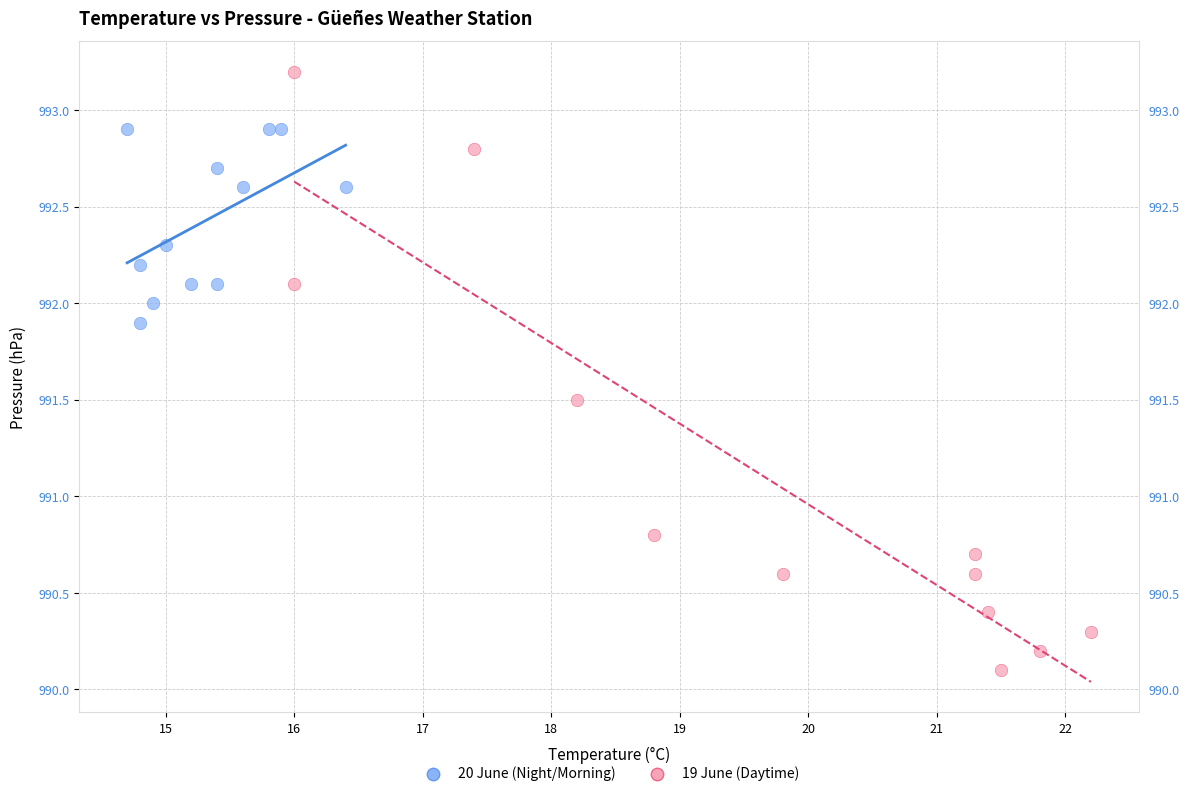

Which series contains the highest Y value?

19 June (Daytime)